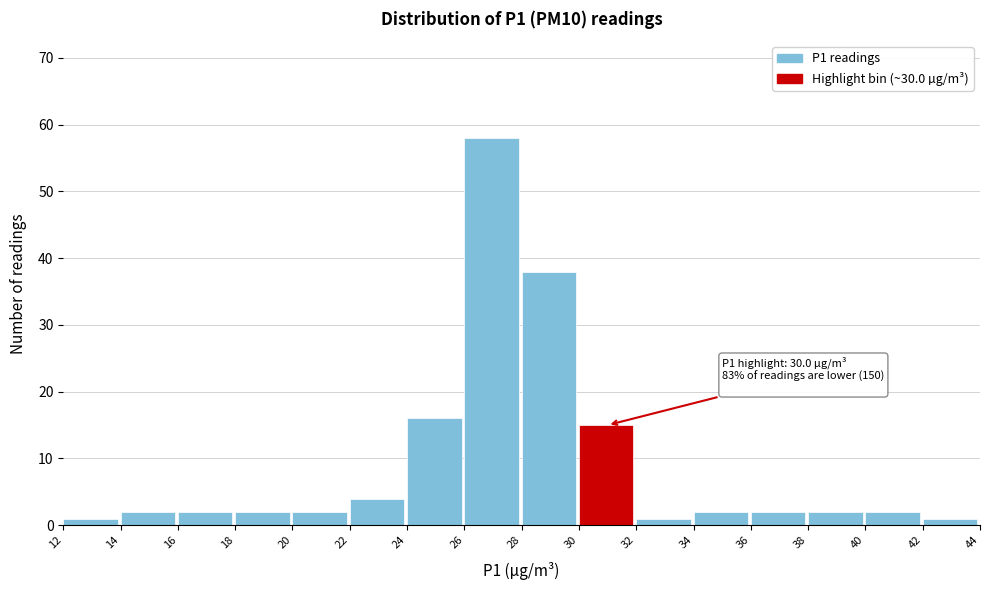

Which range on the x-axis has the tallest bar?

26 to 28